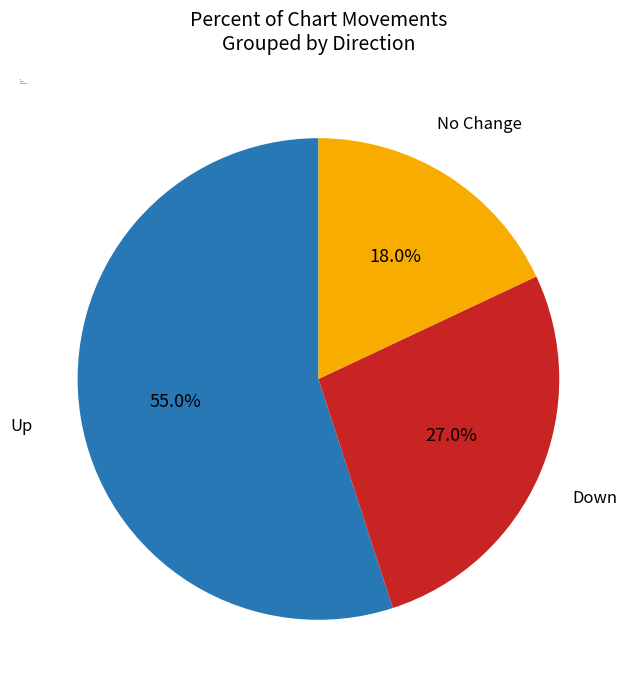

Does any single category account for the majority?

Yes